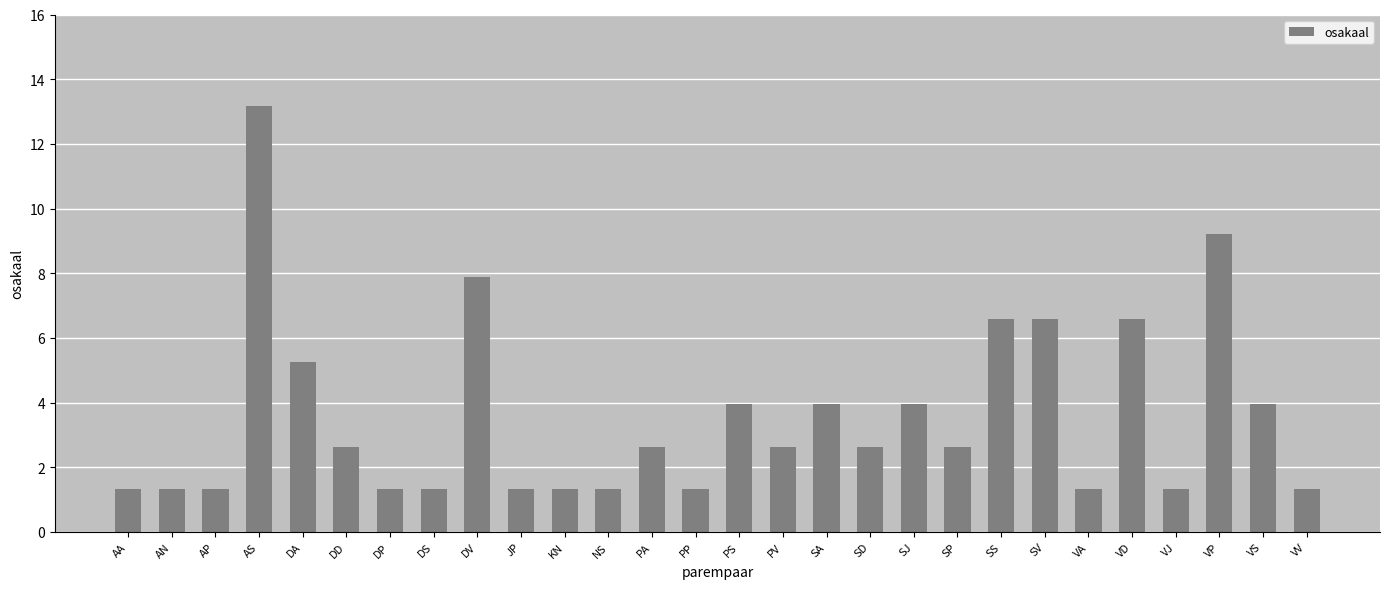

What is the value of the 28th bar from the left?

1.3